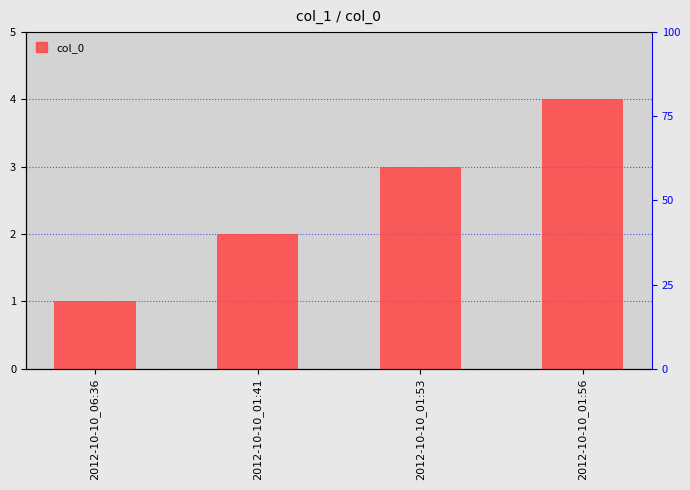

Which has a higher value, 2012-10-10_01:56 or 2012-10-10_01:41?

2012-10-10_01:56